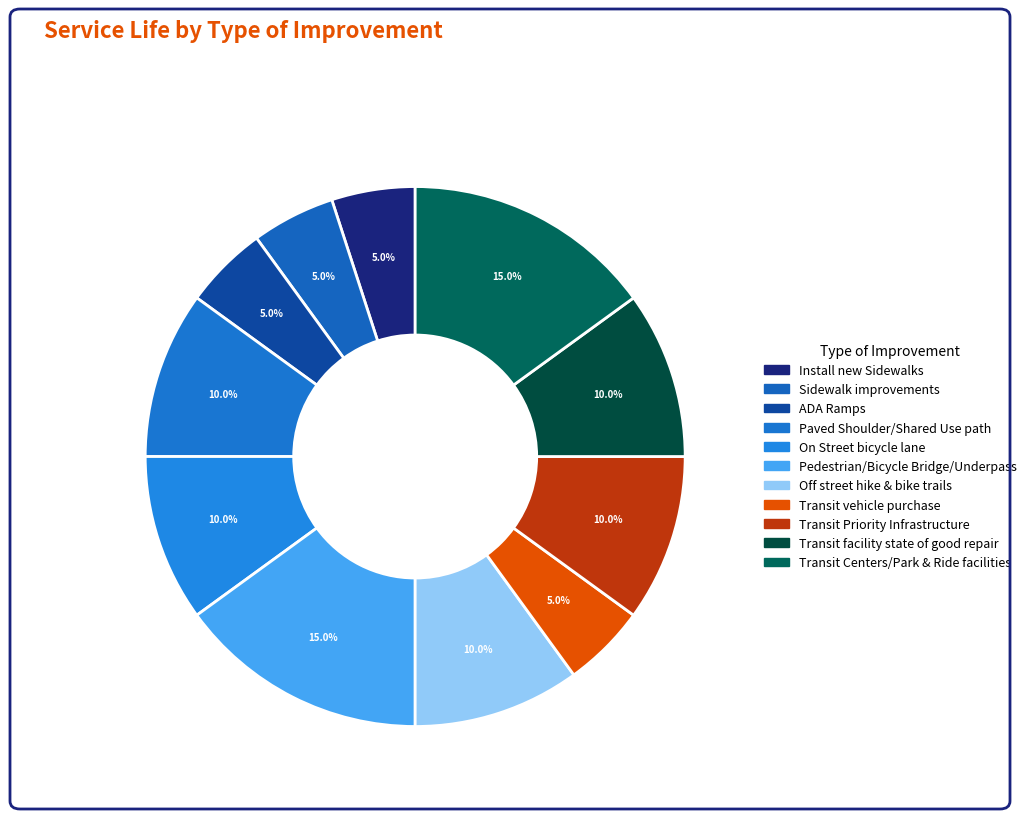

How many slices are in this pie chart?

11